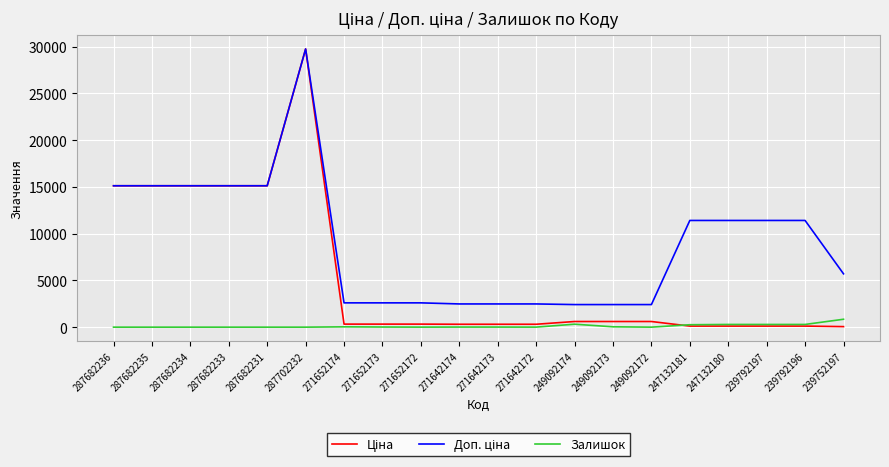

At which label does Залишок first exceed 11?

271652174